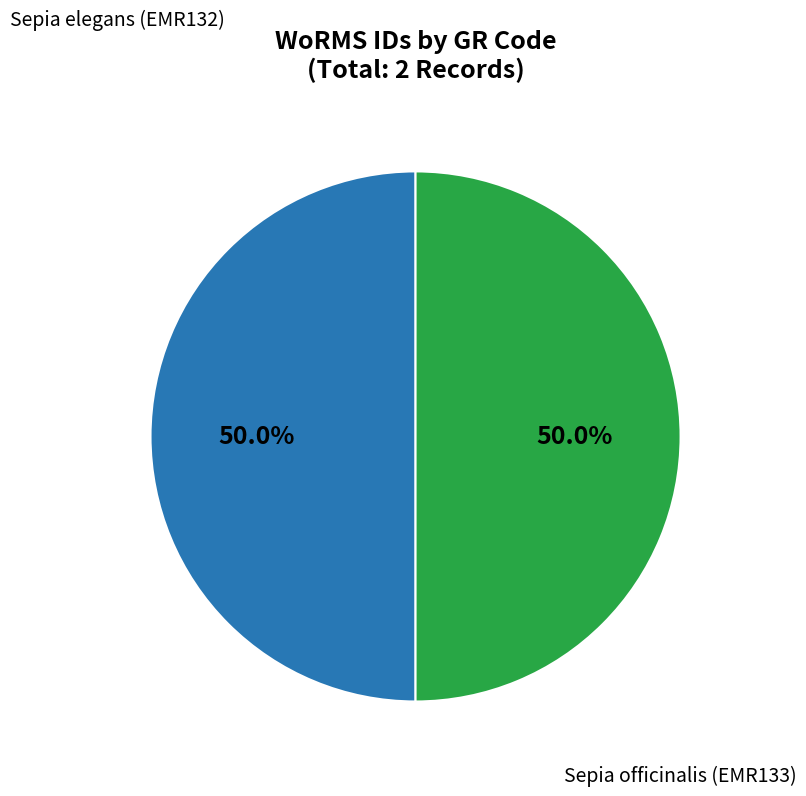

What is the majority slice?

Sepia officinalis (EMR133)